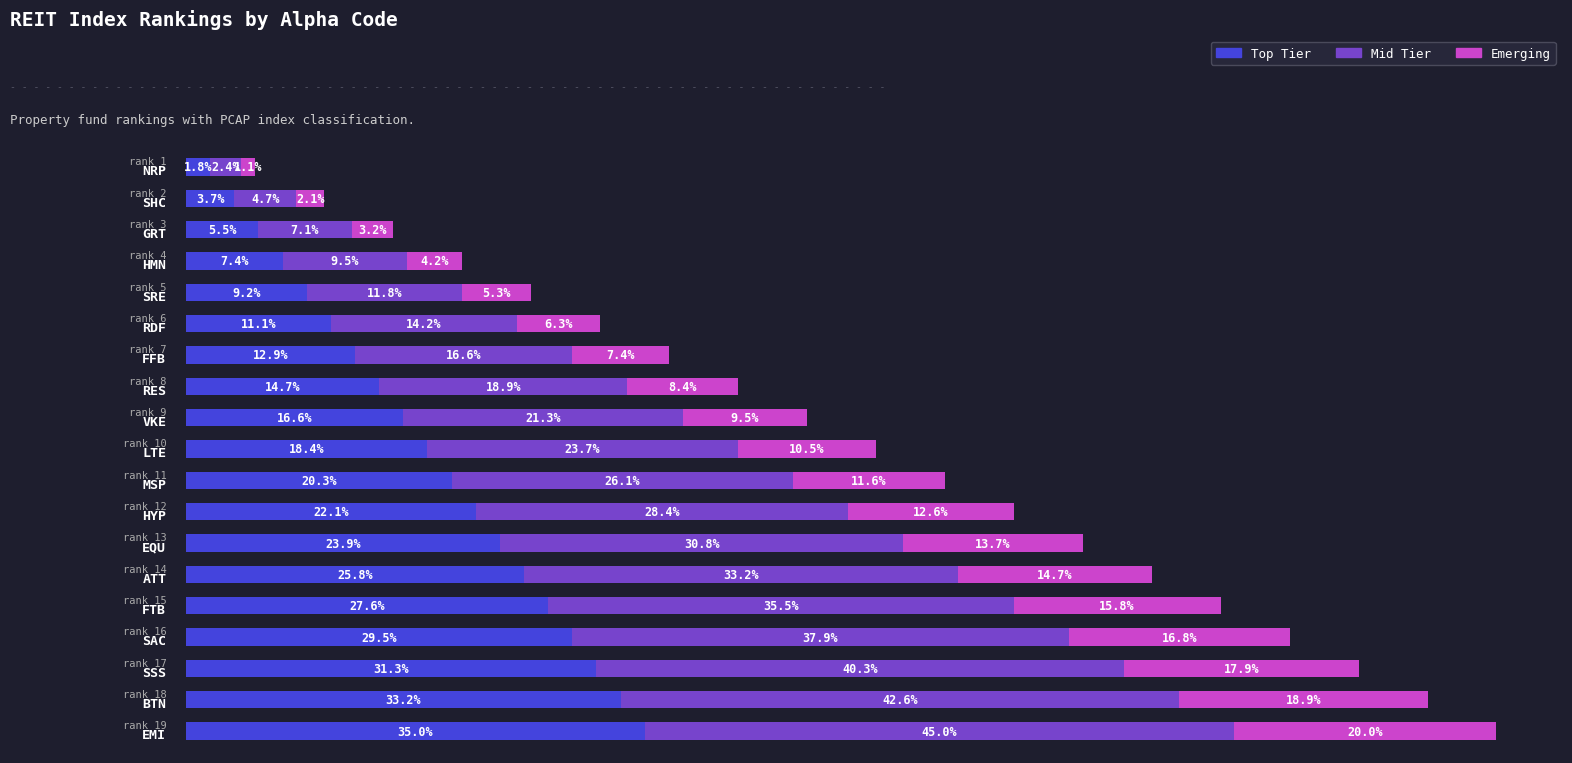

What are all the series names shown in the legend?

Top Tier, Mid Tier, Emerging